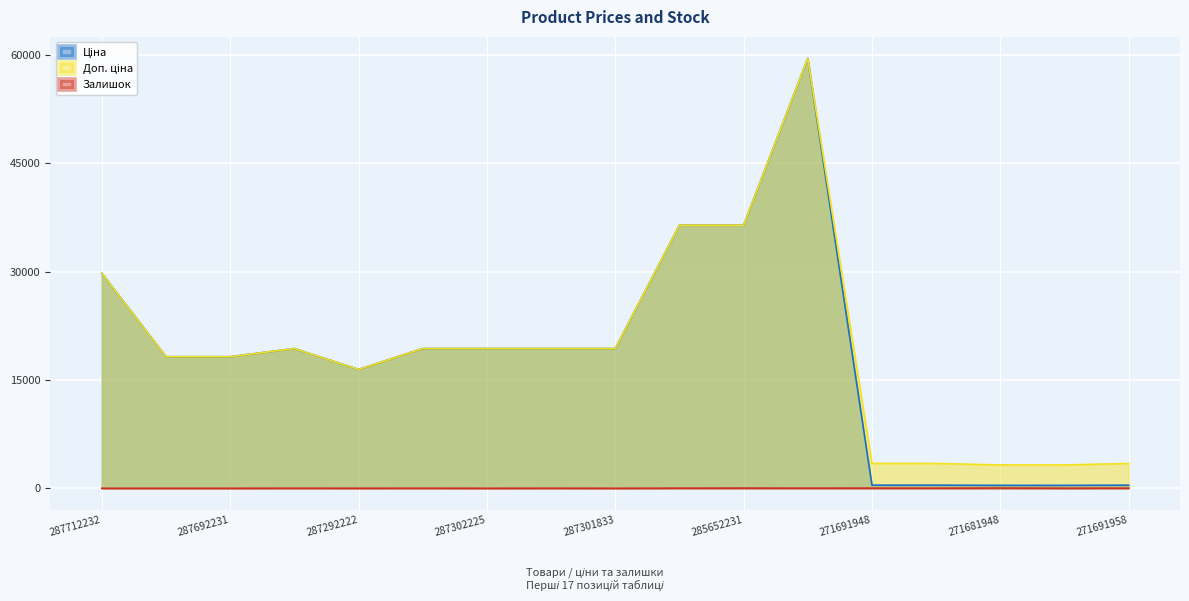

Reading left to right, transcribe all the data shown in this chart.

Ціна: 287712232=29761.5	287692233=18212.0	287692231=18212.0	287302223=19343.1	287292222=16448.2	287302226=19343.1	287302225=19343.1	287302224=19343.1	287301833=19343.1	285652233=36424.0	285652231=36424.0	285672232=59523.0	271691948=429.3	271691942=429.3	271681948=403.6	271681942=403.6	271691958=429.3
Доп. ціна: 287712232=29761.5	287692233=18212.0	287692231=18212.0	287302223=19343.1	287292222=16448.2	287302226=19343.1	287302225=19343.1	287302224=19343.1	287301833=19343.1	285652233=36424.0	285652231=36424.0	285672232=59523.0	271691948=3434.6	271691942=3434.6	271681948=3228.8	271681942=3228.8	271691958=3434.6
Залишок: 287712232=0.0	287692233=0.0	287692231=0.0	287302223=8.0	287292222=3.0	287302226=8.0	287302225=0.0	287302224=7.0	287301833=0.0	285652233=15.0	285652231=24.0	285672232=17.0	271691948=22.0	271691942=13.0	271681948=30.0	271681942=9.0	271691958=19.0